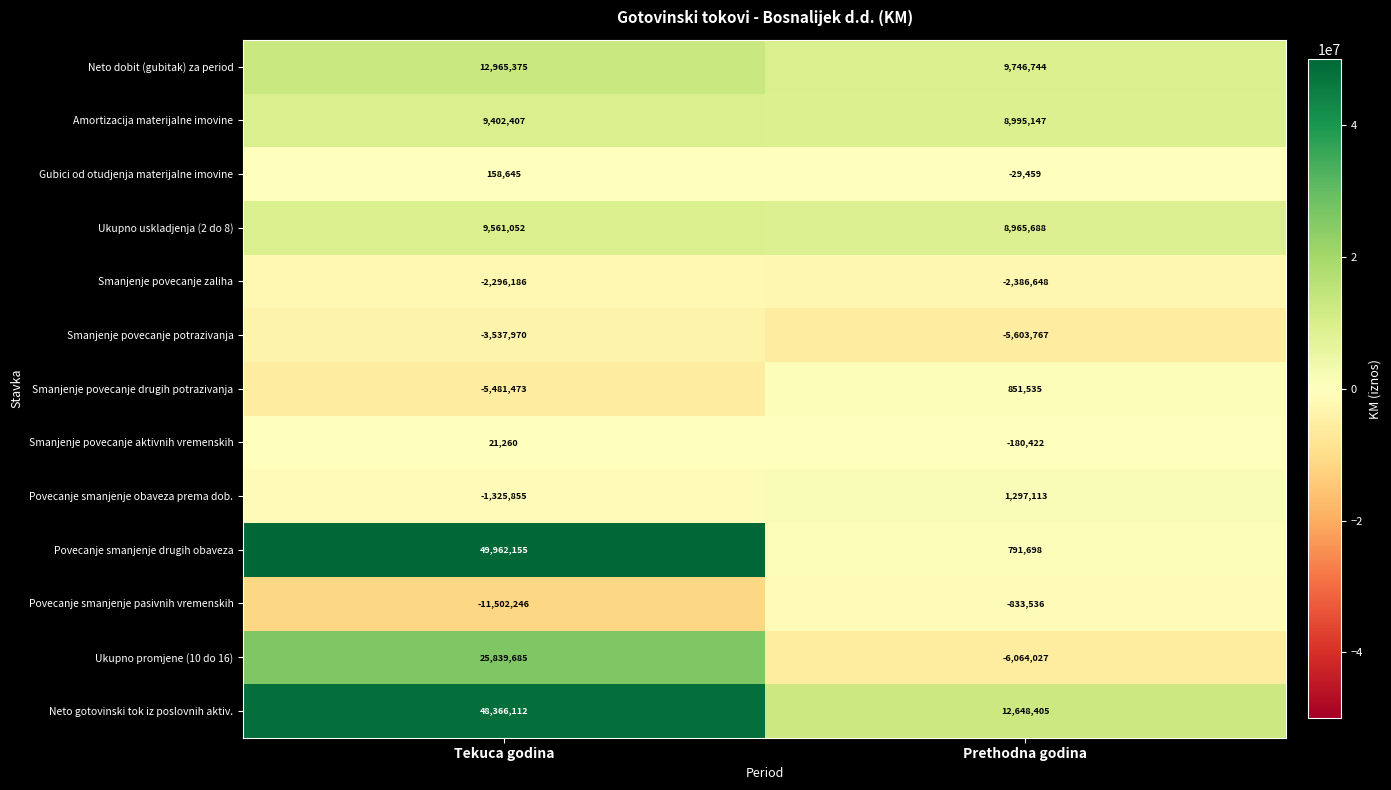

Read the Neto gotovinski tok iz poslovnih aktiv. value at Prethodna godina.

12648405